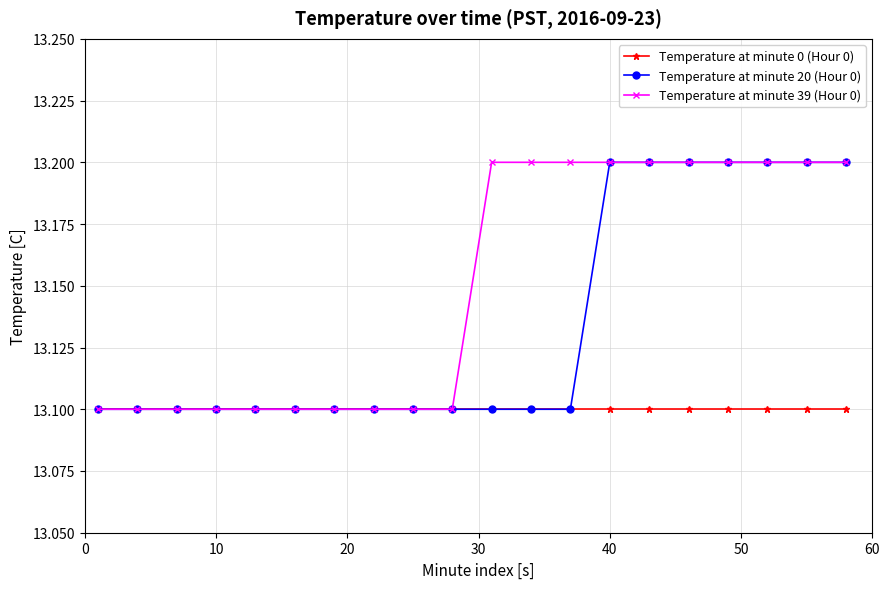

What are all the series names shown in the legend?

Temperature at minute 0 (Hour 0), Temperature at minute 20 (Hour 0), Temperature at minute 39 (Hour 0)